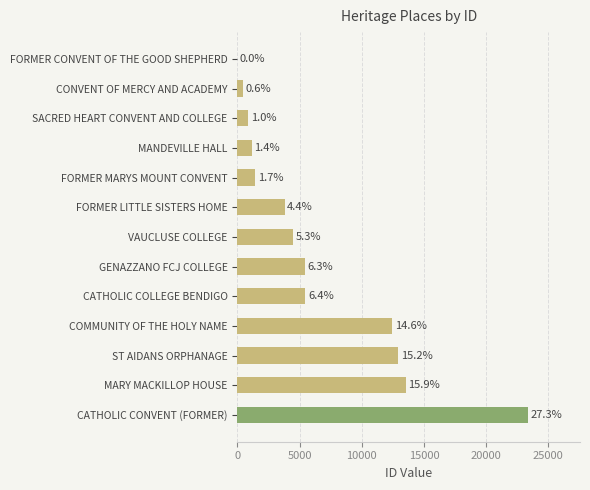

Are the bars horizontal?

Yes